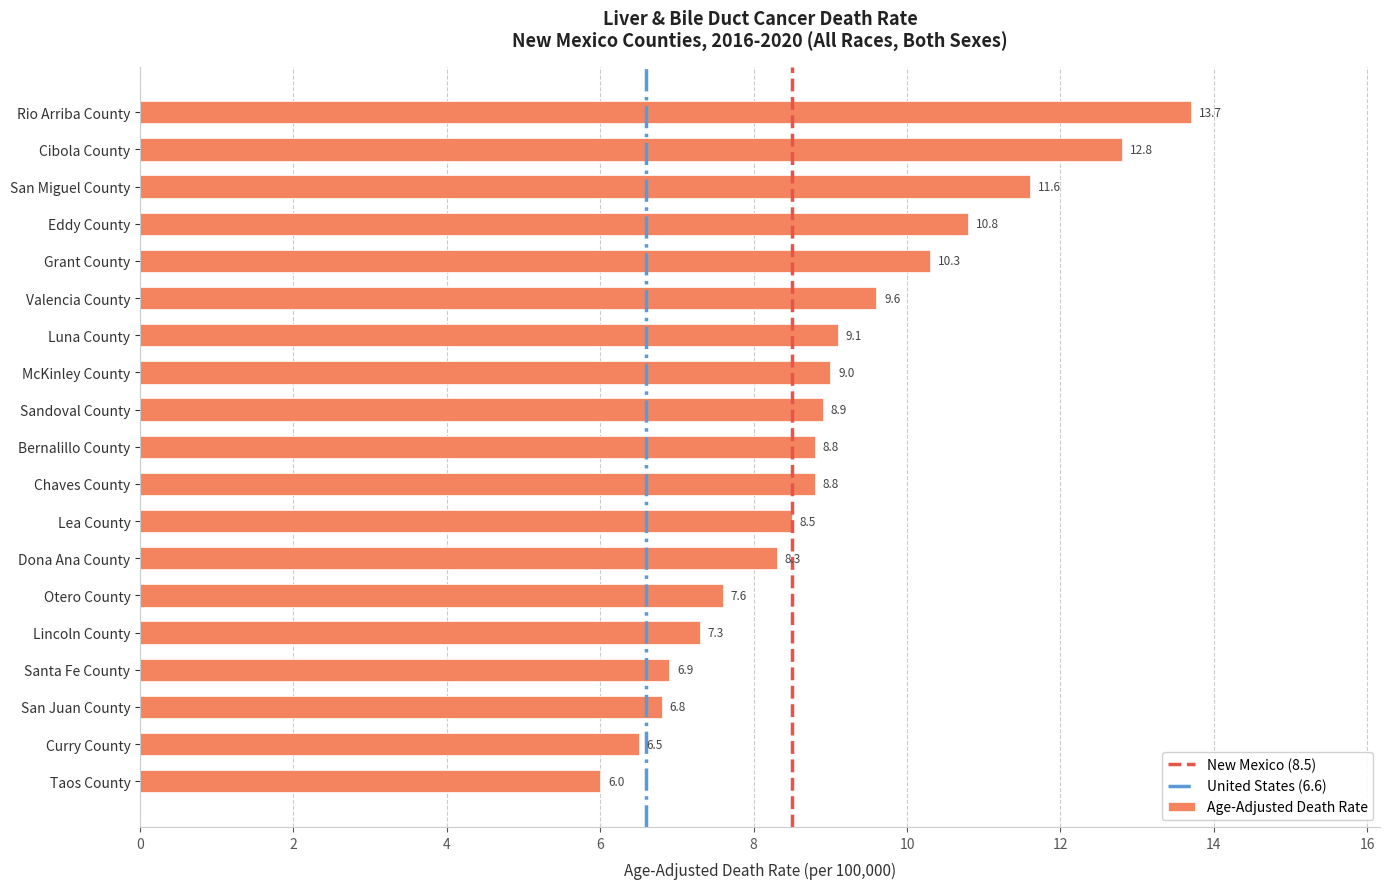

Reading top to bottom, list all the values displayed in this chart.

Rio Arriba County=13.7	Cibola County=12.8	San Miguel County=11.6	Eddy County=10.8	Grant County=10.3	Valencia County=9.6	Luna County=9.1	McKinley County=9.0	Sandoval County=8.9	Bernalillo County=8.8	Chaves County=8.8	Lea County=8.5	Dona Ana County=8.3	Otero County=7.6	Lincoln County=7.3	Santa Fe County=6.9	San Juan County=6.8	Curry County=6.5	Taos County=6.0